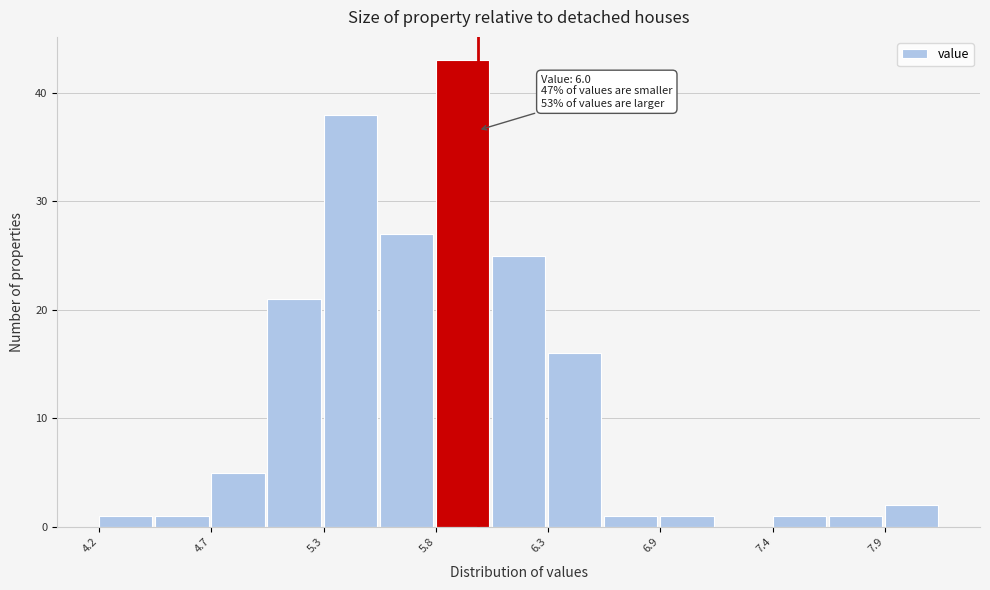

Read against the x-axis, roughly where is the centre of the tallest bar?

5.9